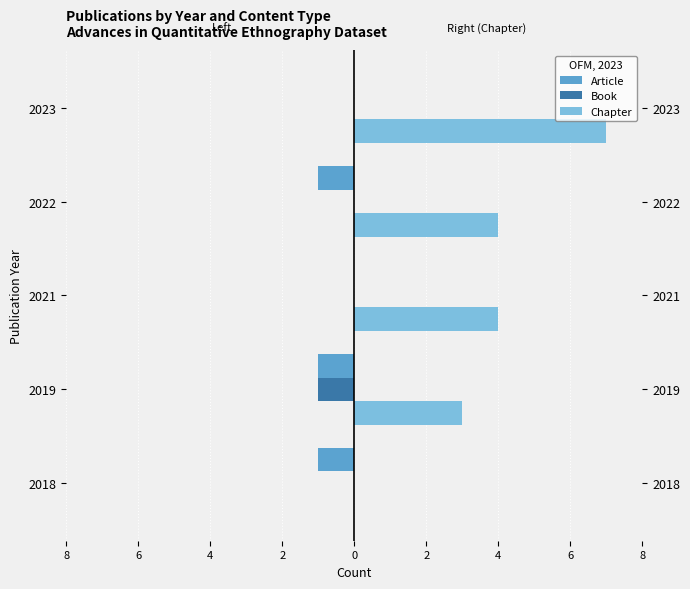

Reading right to left, what are all the values shown in this chart?

Article: 0	-1	0	-1	-1
Book: 0	0	0	-1	0
Chapter: 7	4	4	3	0